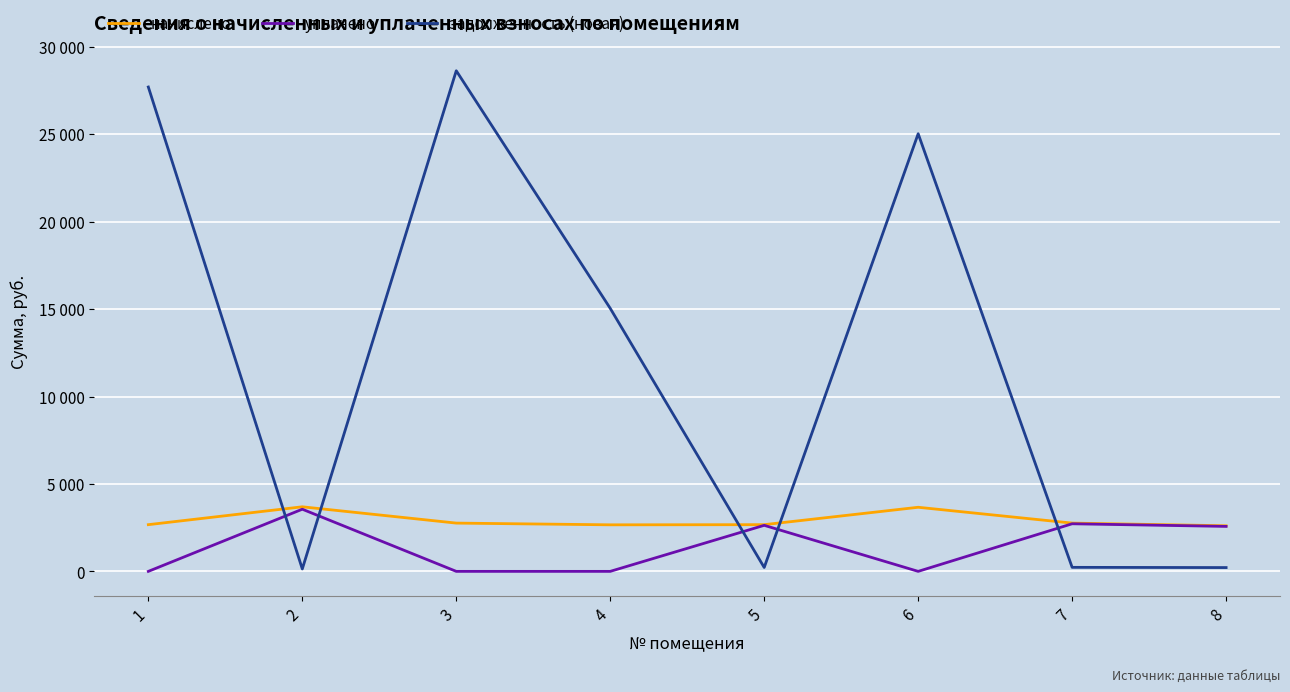

True or false: начислено and уплачено intersect in this chart.

False